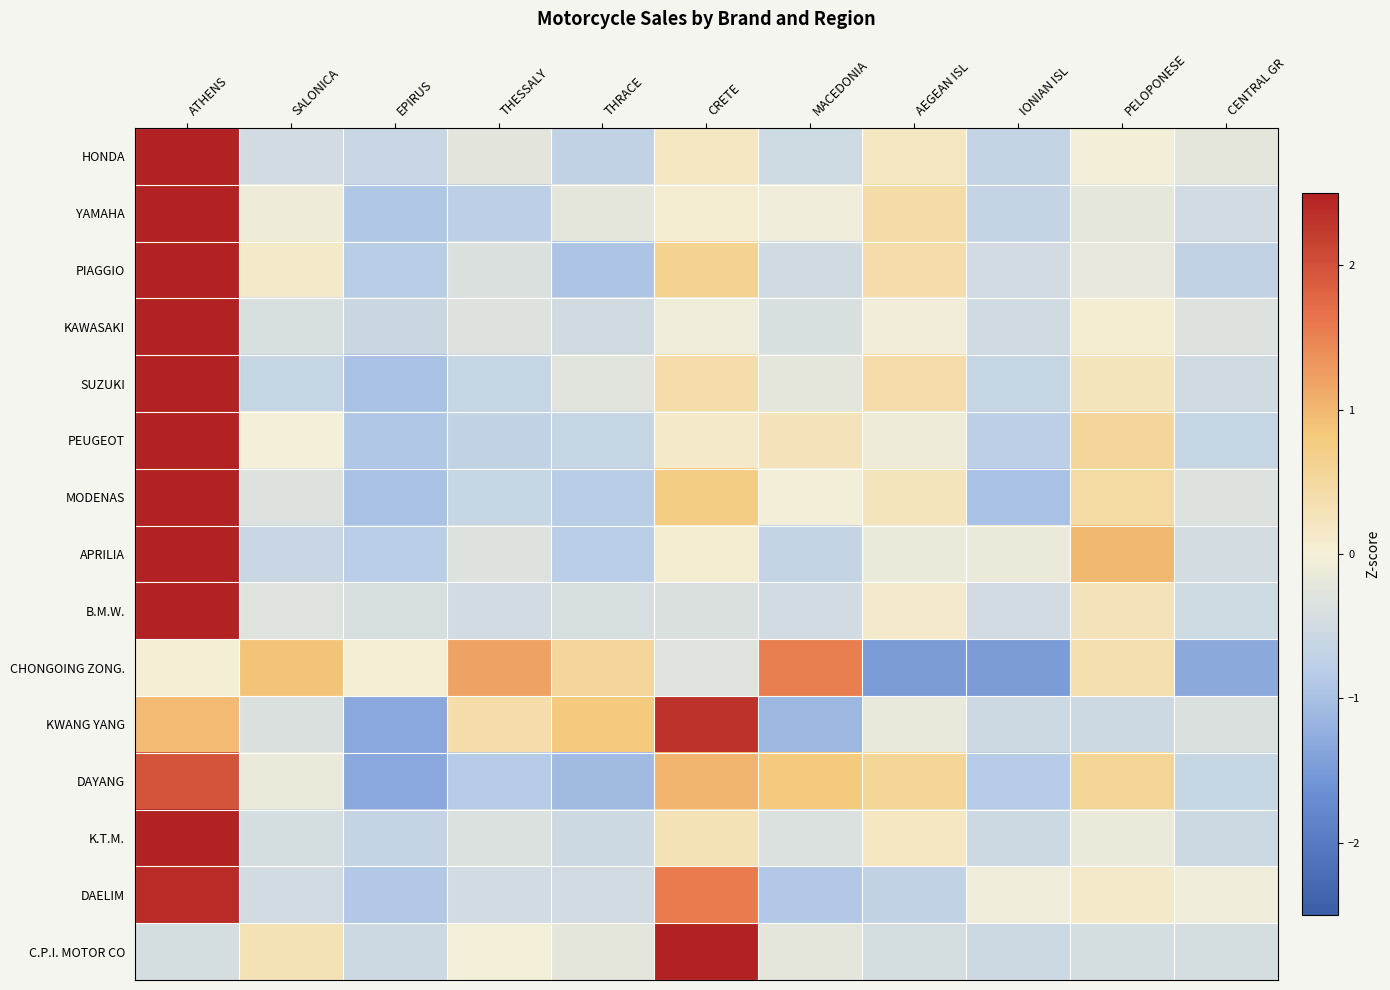

What is the total value across all series at THRACE?

-6.3